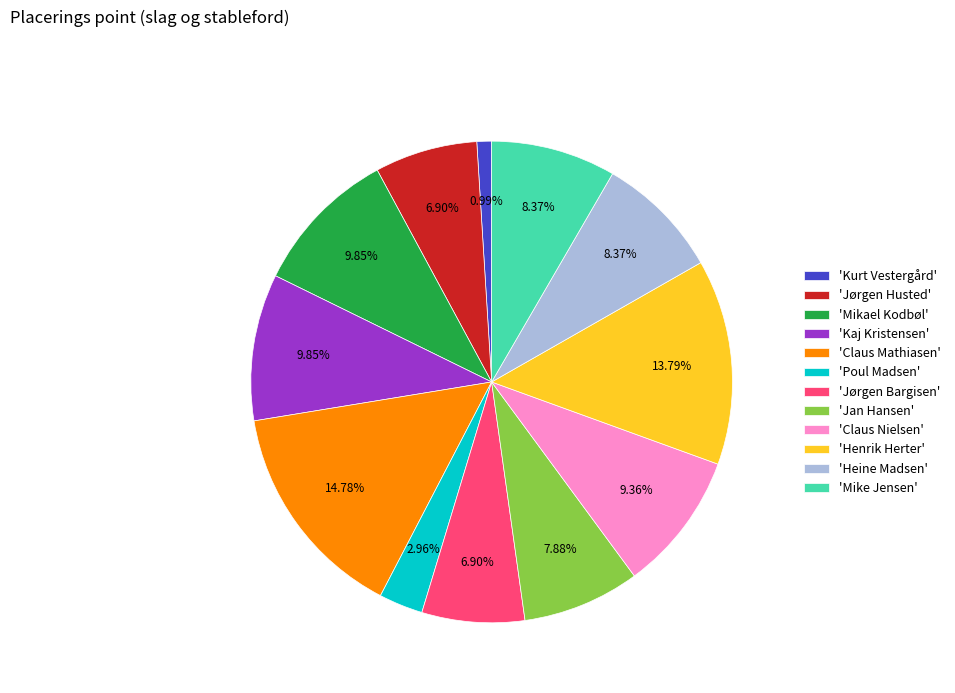

Between 'Jørgen Husted' and 'Claus Mathiasen', which is larger?

'Claus Mathiasen'